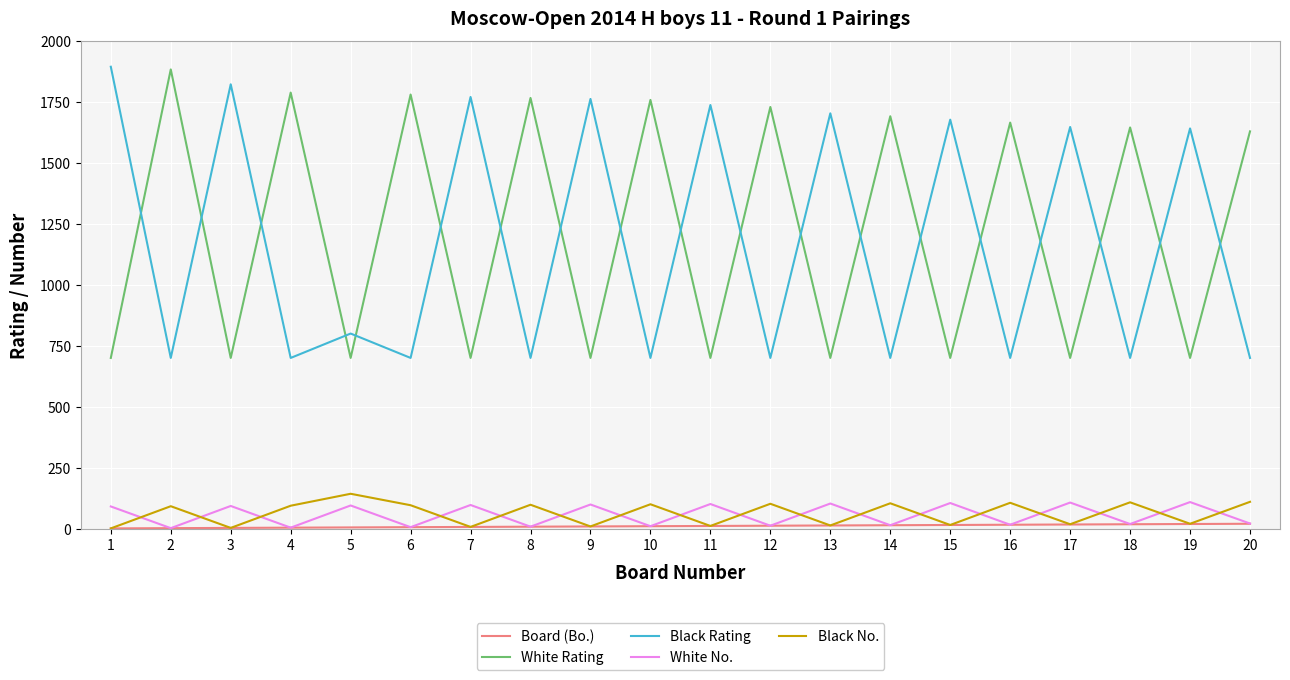

How many categories are shown in the chart?

20